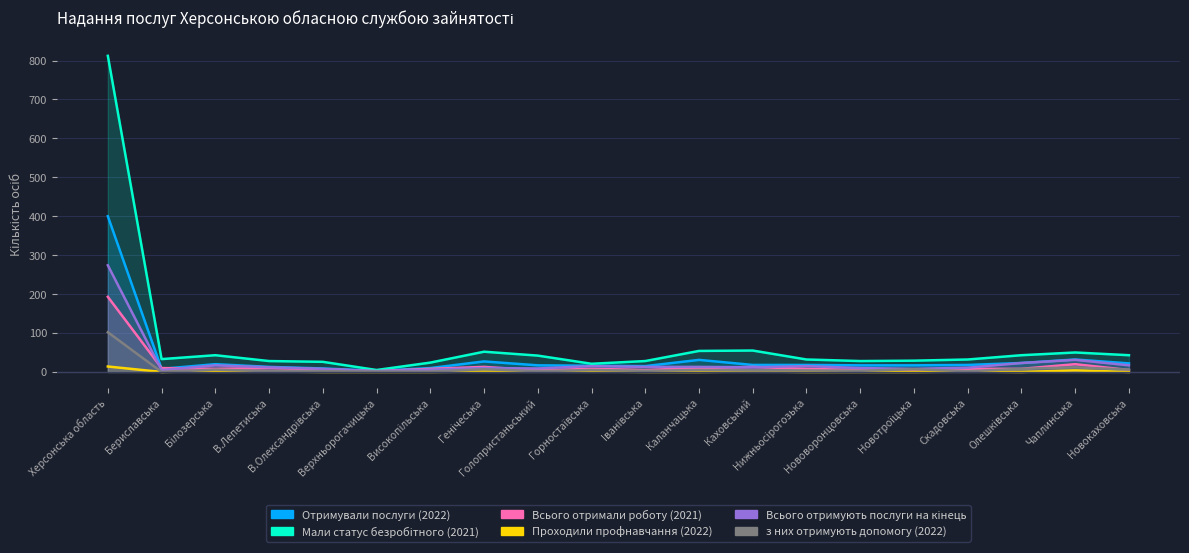

How many lines are shown in the chart?

6